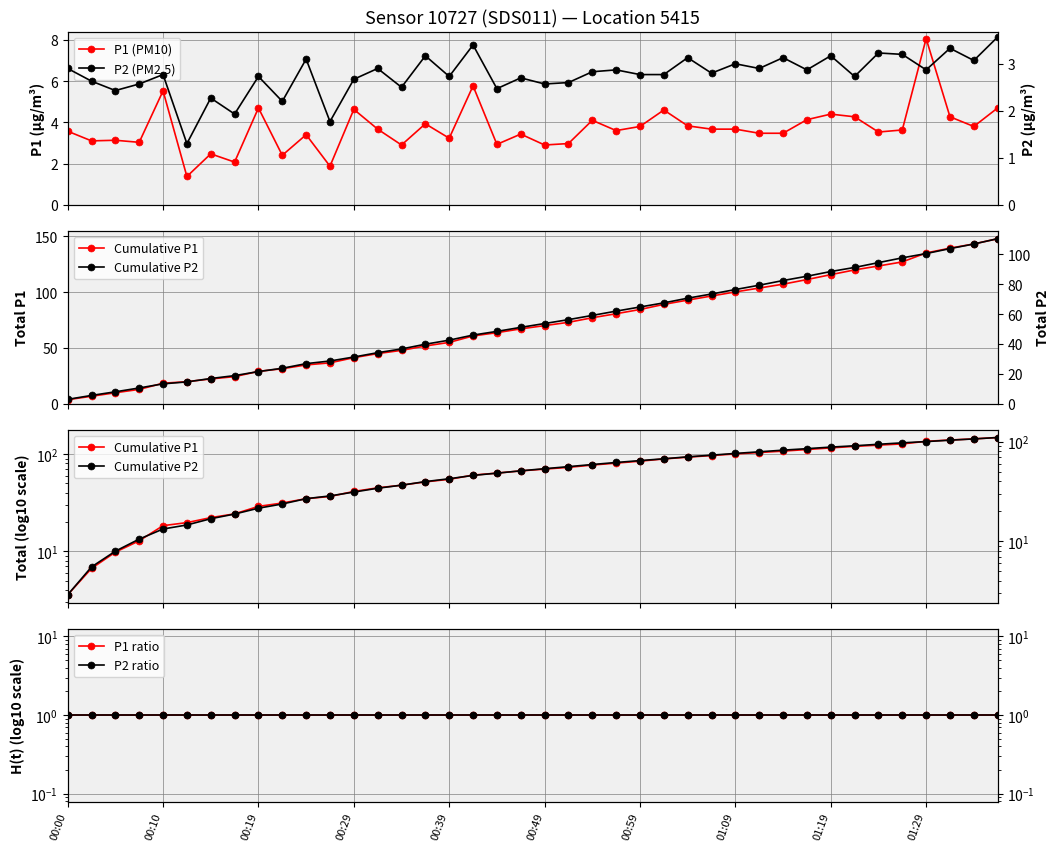

At which category does the chart reach its minimum across all series?

00:00